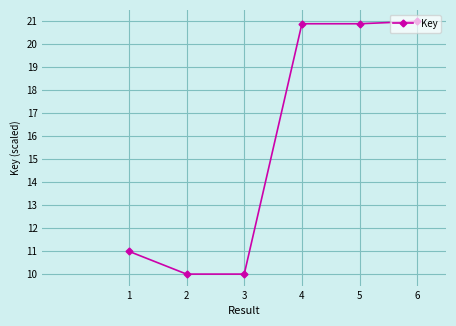

What is the ratio of the value at 4 to the value at 5?

1.0